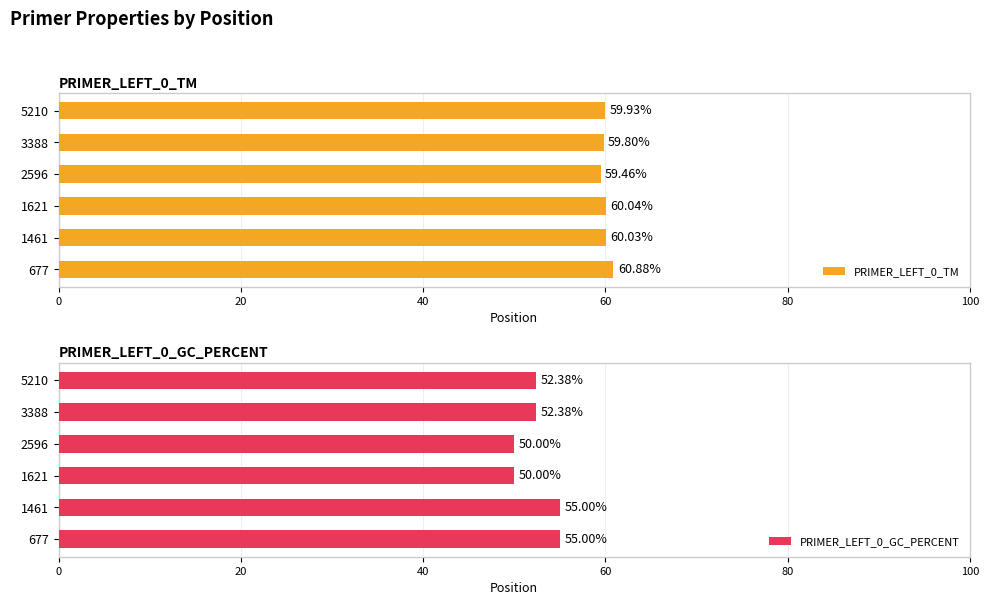

How many distinct data groups are displayed?

2